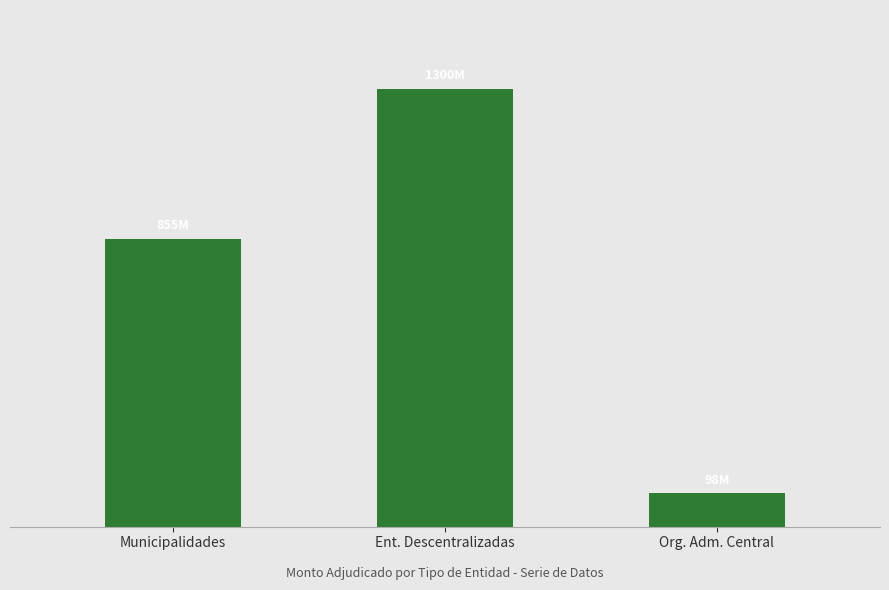

List the labels in order of value, largest first.

Ent. Descentralizadas, Municipalidades, Org. Adm. Central